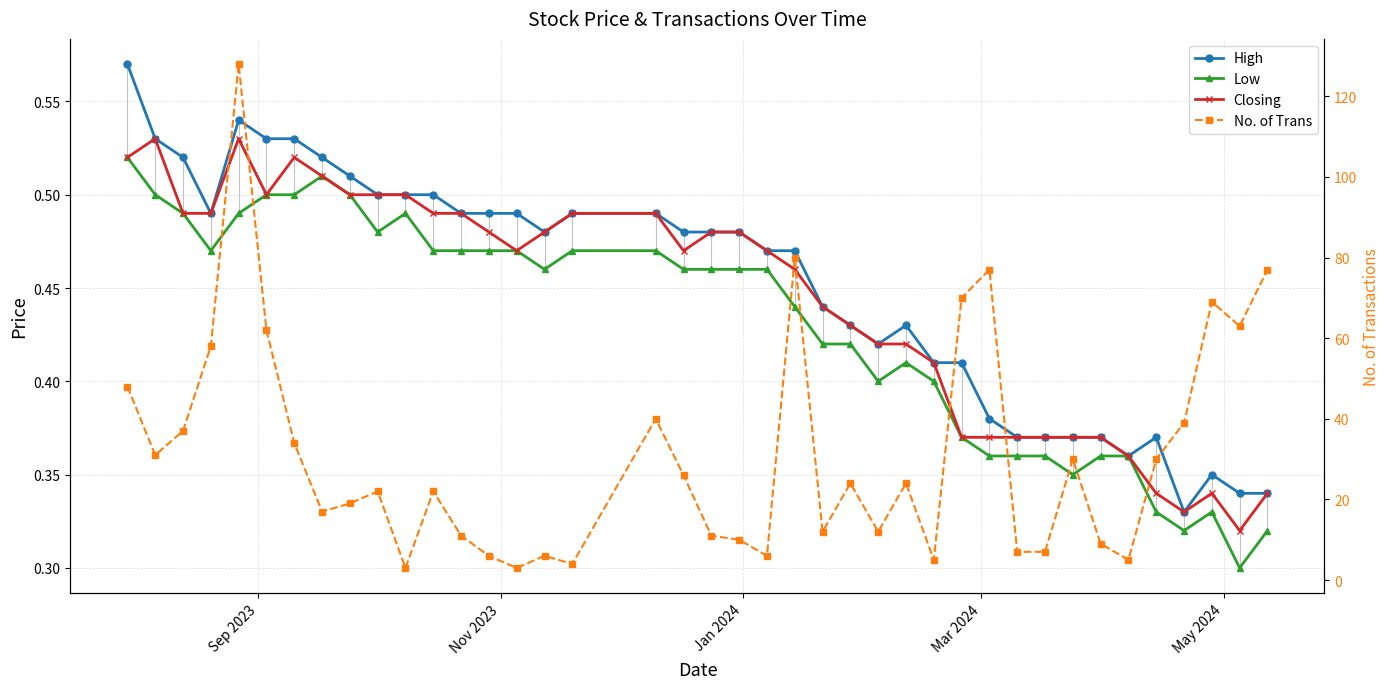

True or false: High has a value of 0.2 at 29.

False